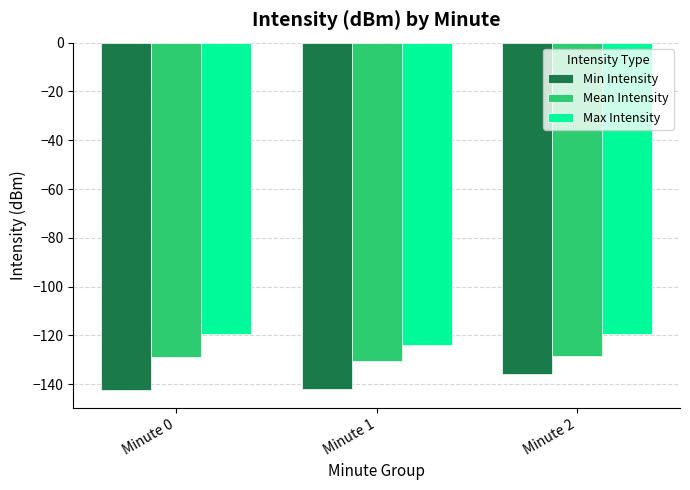

What is the spread (max minus min) of values at Minute 1?

17.8